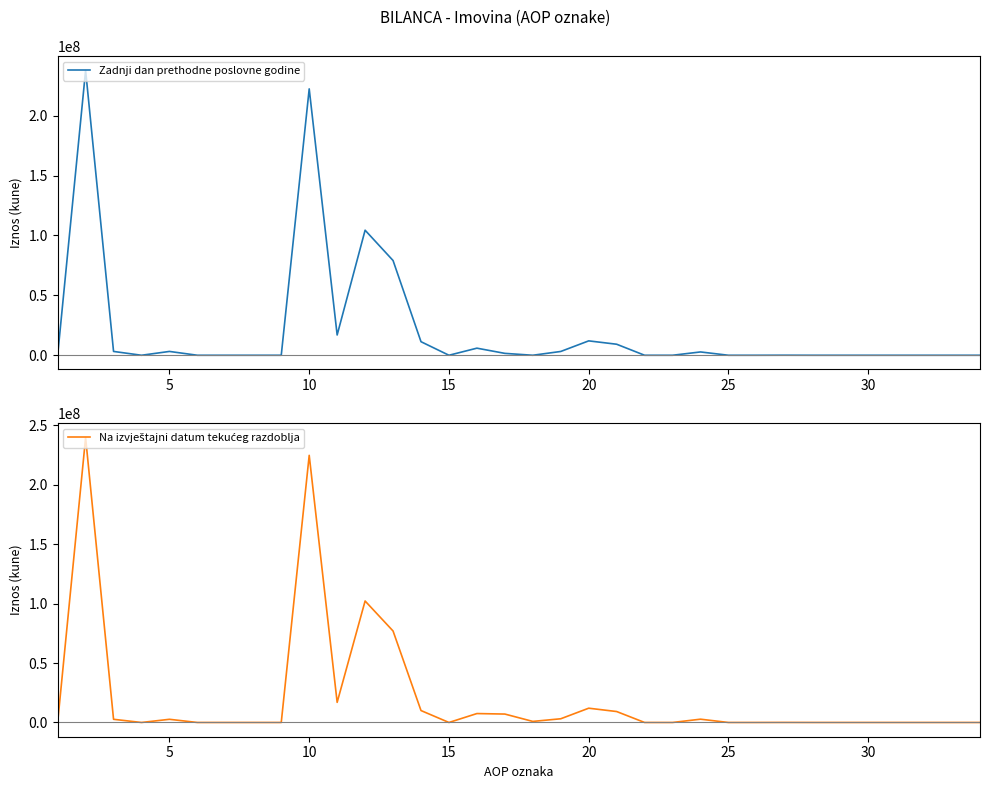

The Zadnji dan prethodne poslovne godine series shows 0 at 30. True or false?

True